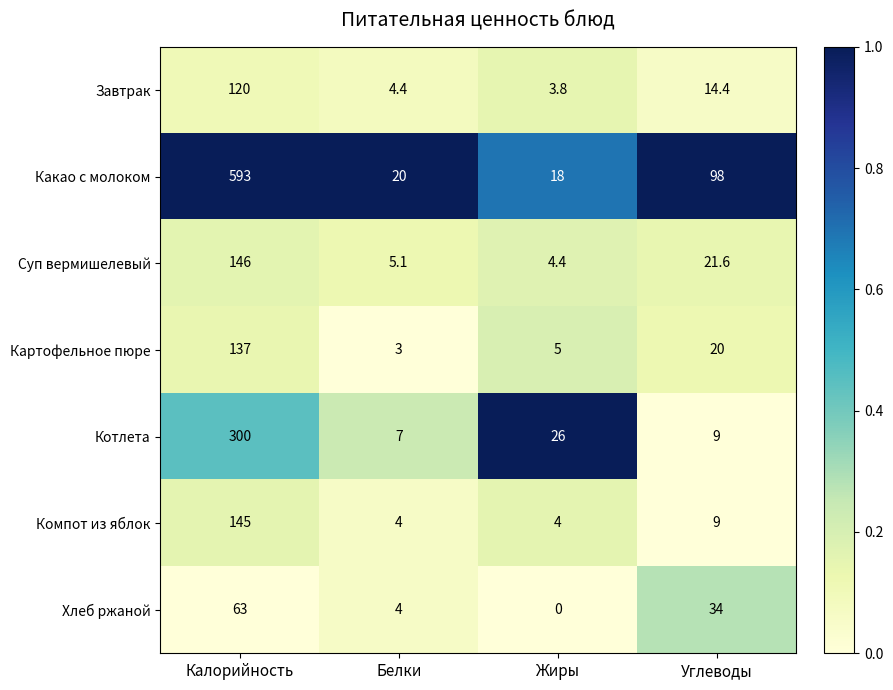

Which series has the largest range (max minus min)?

Какао с молоком